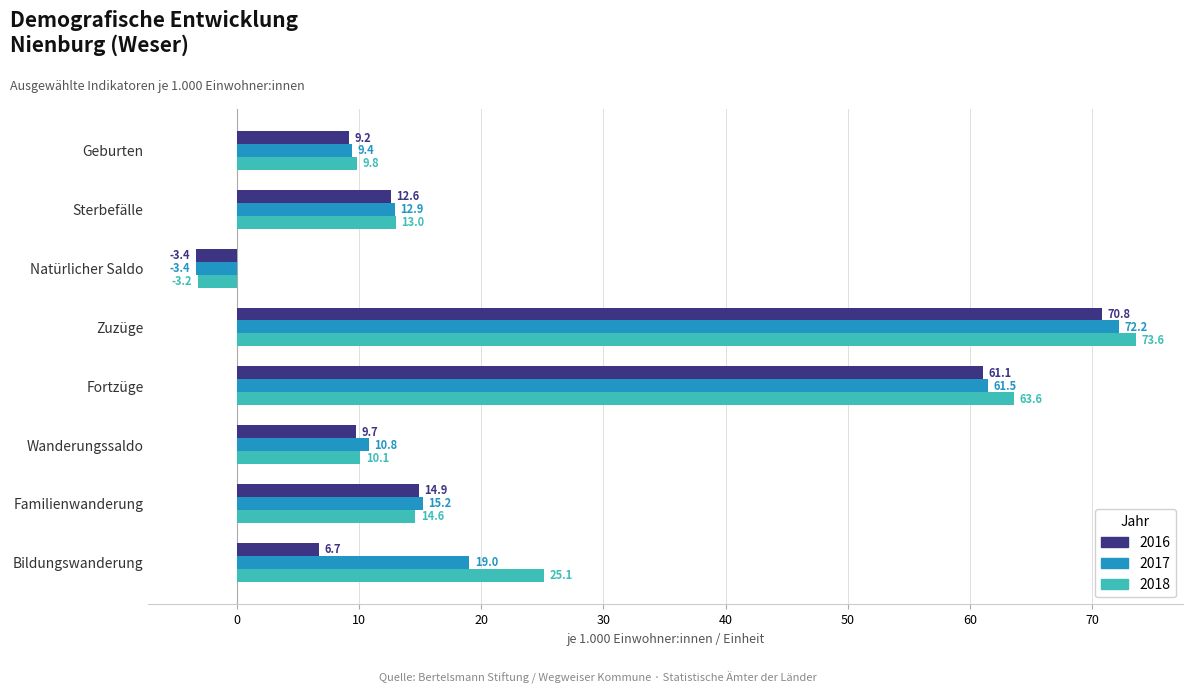

What is the sum of the 2016 values at Bildungswanderung and Sterbefälle?

19.3